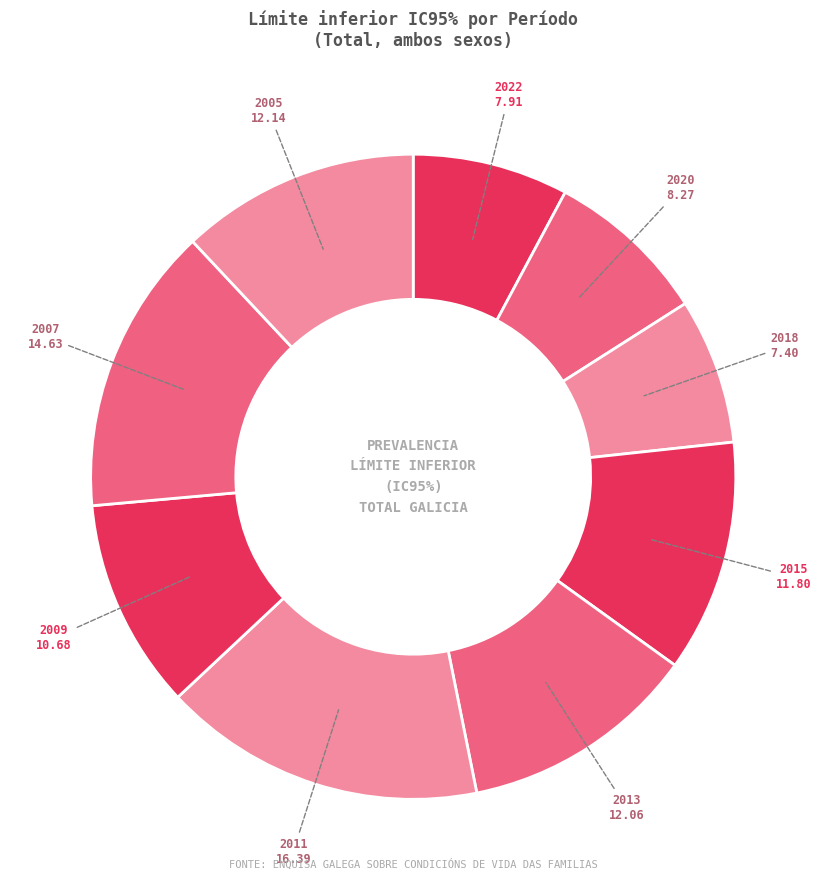

Is it true that 2009 is 11% of the pie?

True